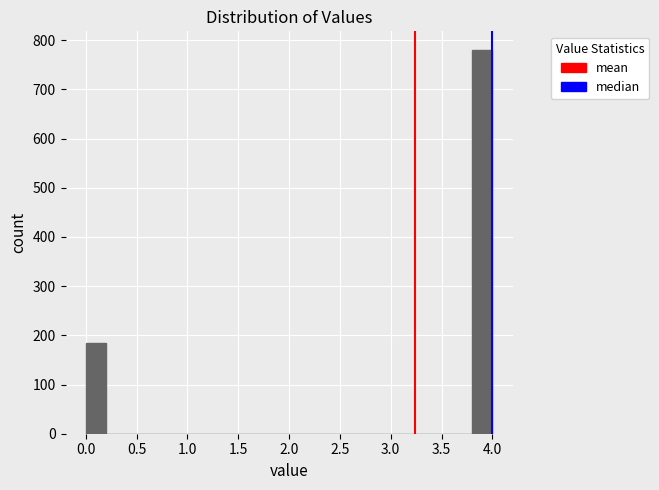

Reading left to right, transcribe this chart: for each bar, give the range it covers on the x-axis and its height. The values are not printed on the chart, so give them approximately, as read against the axis.

0.0 to 0.2: 180
0.2 to 0.4: 0
0.4 to 0.6: 0
0.6 to 0.8: 0
0.8 to 1.0: 0
1.0 to 1.2: 0
1.2 to 1.4: 0
1.4 to 1.6: 0
1.6 to 1.8: 0
1.8 to 2.0: 0
2.0 to 2.2: 0
2.2 to 2.4: 0
2.4 to 2.6: 0
2.6 to 2.8: 0
2.8 to 3.0: 0
3.0 to 3.2: 0
3.2 to 3.4: 0
3.4 to 3.6: 0
3.6 to 3.8: 0
3.8 to 4.0: 780